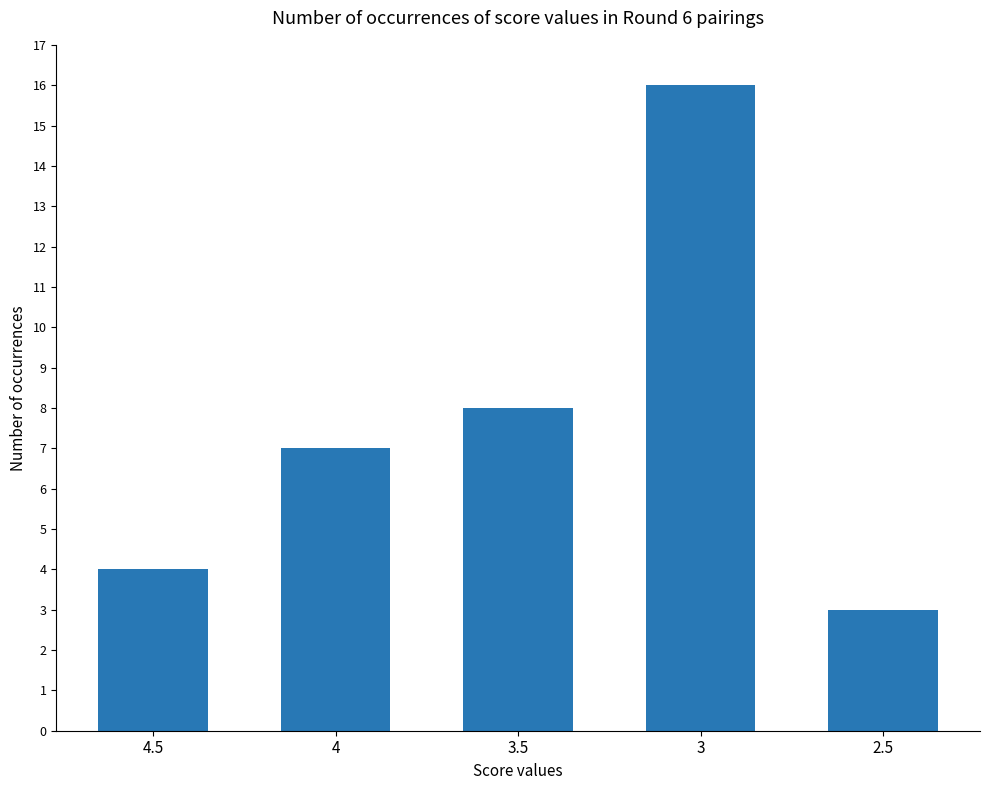

Rank the categories by value from lowest to highest.

2.5, 4.5, 4, 3.5, 3